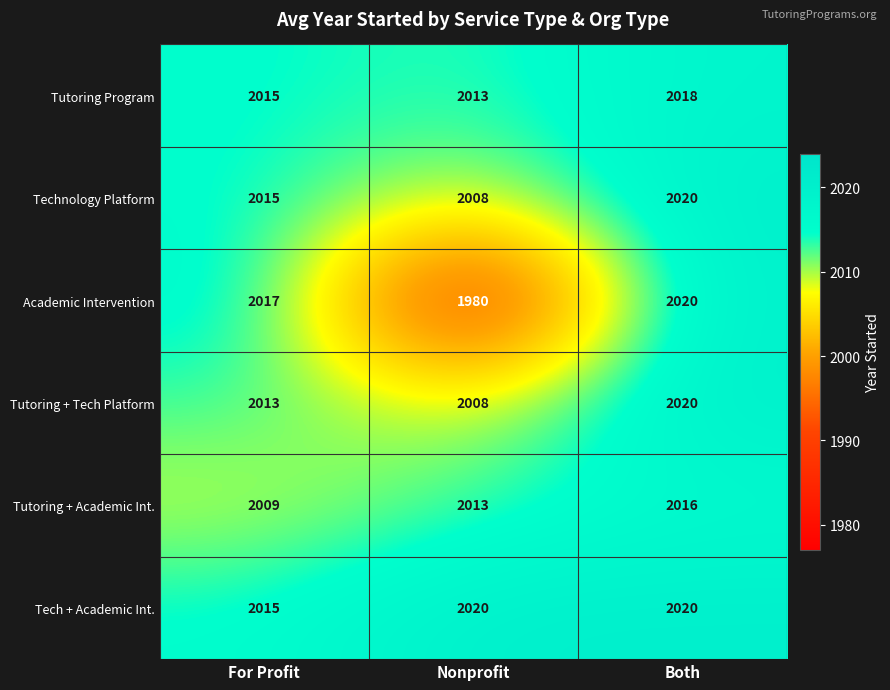

Is it true that Tech + Academic Int. equals 2020 at Nonprofit?

True